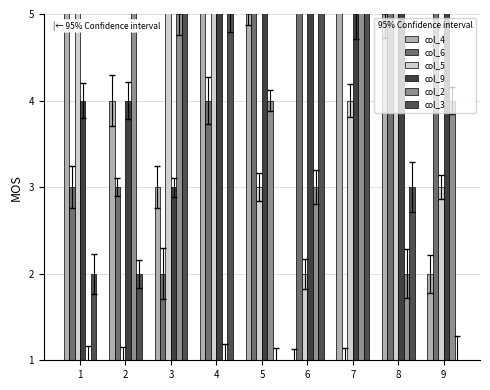

How many values in the col_6 series are below 4?

4